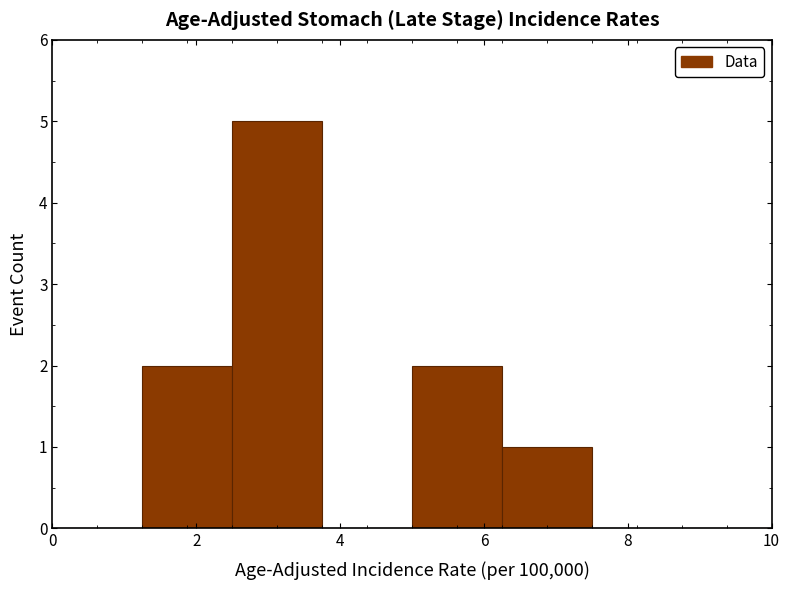

Reading left to right, list every bar in this chart as the range it spans on the x-axis followed by its height. Neither the bar edges nor the heights are printed on the chart, so give them approximately, as read against the axes.

0.00 to 1.25: 0
1.25 to 2.50: 2
2.50 to 3.75: 5
3.75 to 5.00: 0
5.00 to 6.25: 2
6.25 to 7.50: 1
7.50 to 8.75: 0
8.75 to 10.00: 0